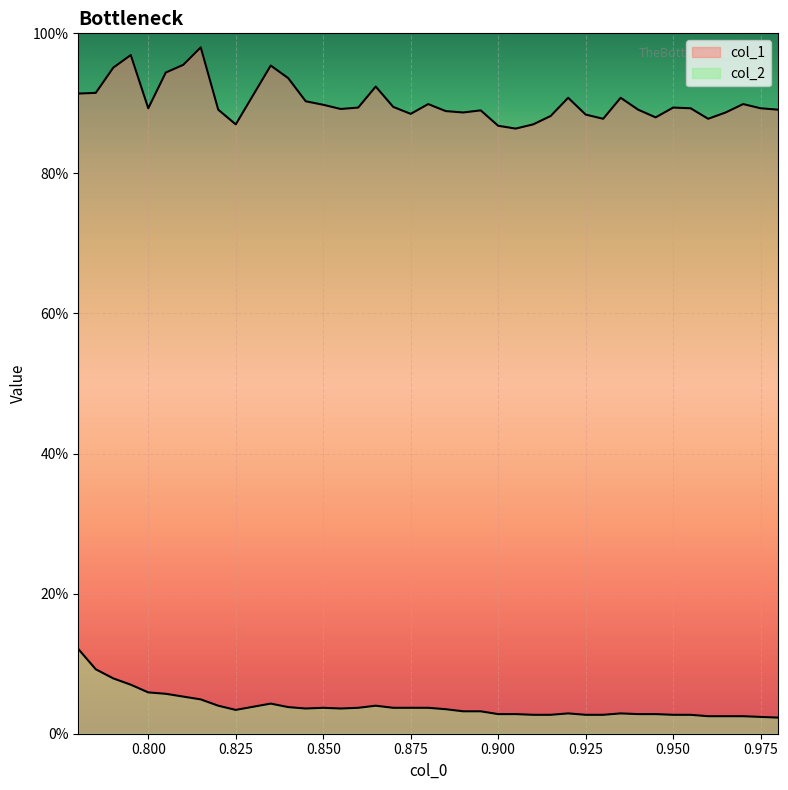

True or false: col_1 and col_2 cross at least once.

False